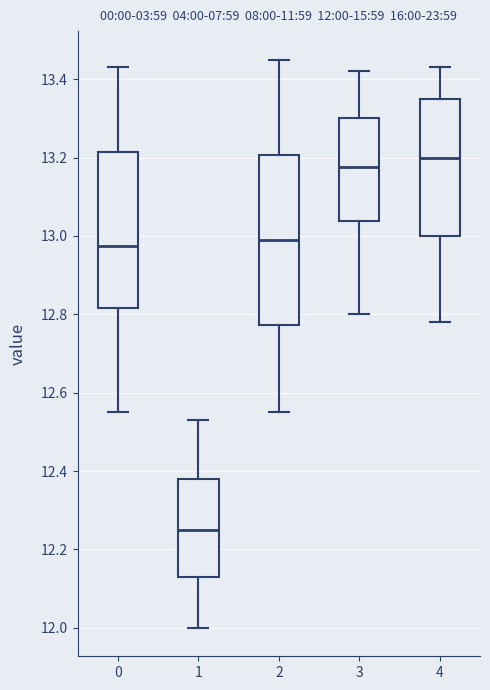

Which box's median line is the lowest?

1